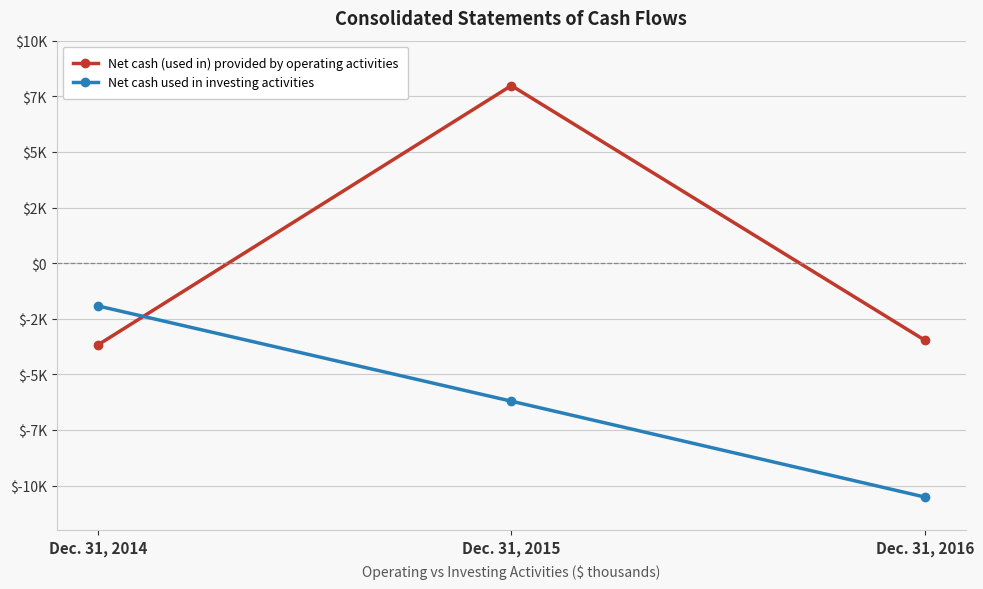

Rank the categories by Net cash used in investing activities value from lowest to highest.

Dec. 31, 2016, Dec. 31, 2015, Dec. 31, 2014